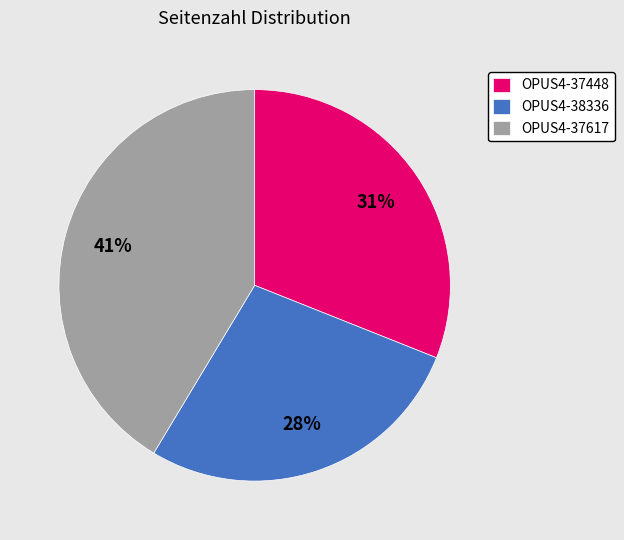

To the nearest percent, what percentage of the pie is OPUS4-38336?

28%